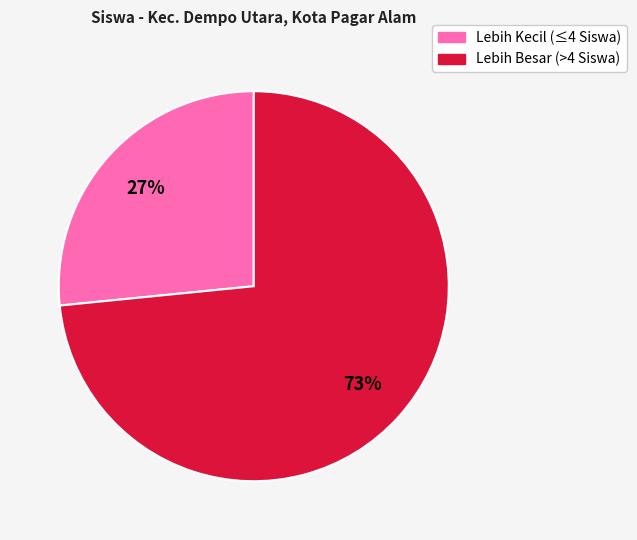

The Lebih Besar (>4 Siswa) slice represents 73% of the pie. True or false?

True